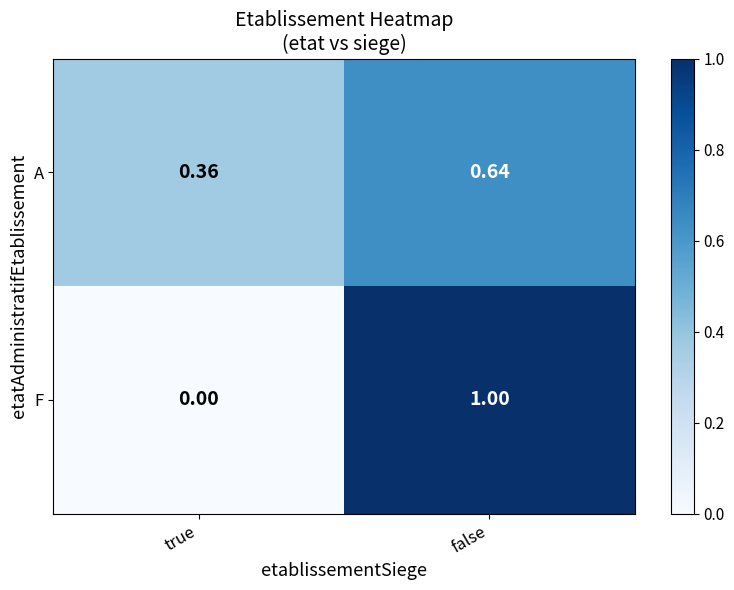

Rank the series at true from lowest to highest value.

F, A